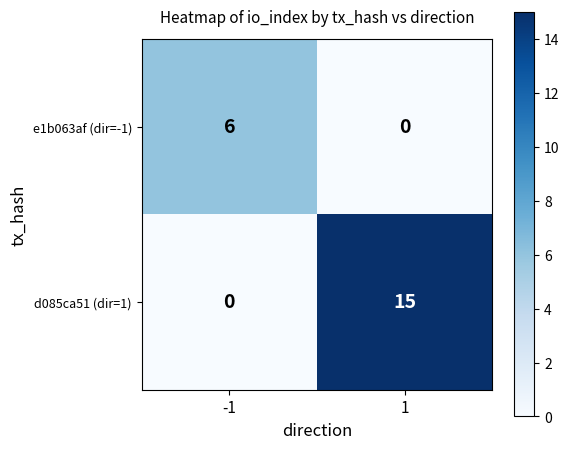

Between -1 and 1, which series saw the biggest shift?

d085ca51 (dir=1)